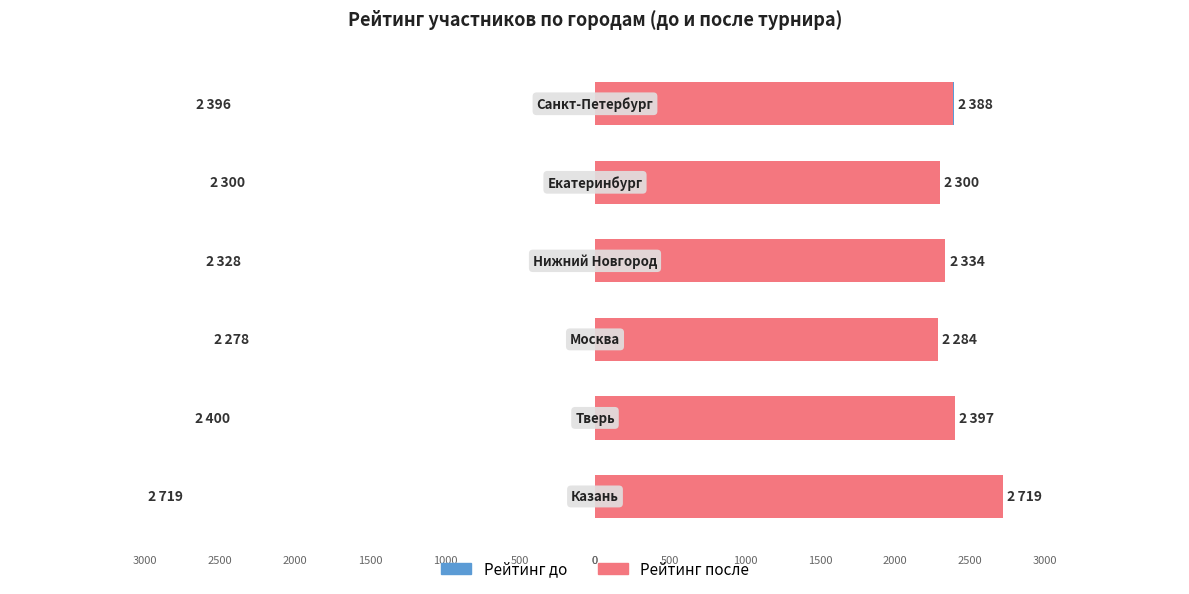

Rank the series at 3 from lowest to highest value.

Рейтинг до, Рейтинг после